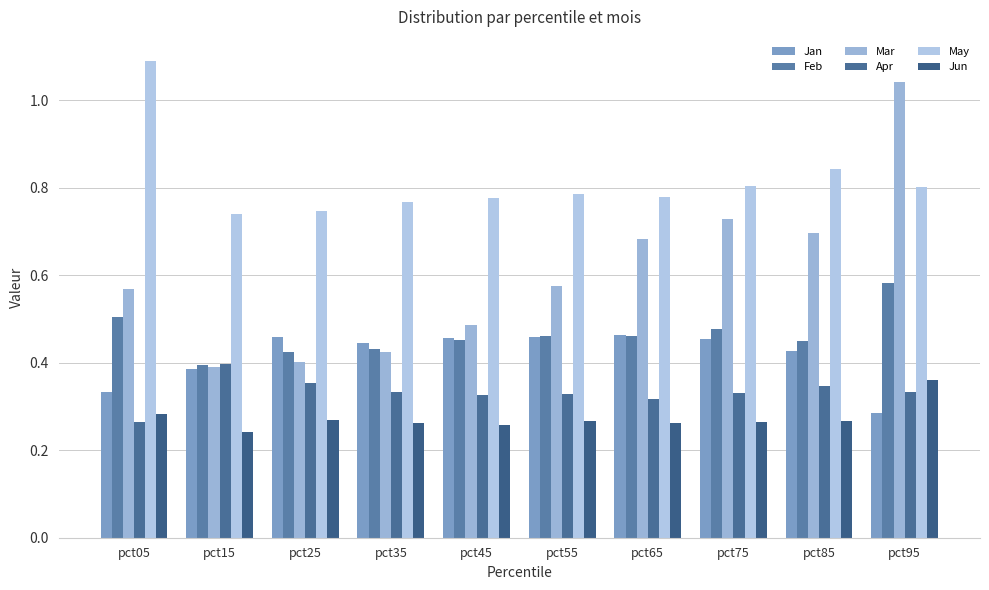

What is the greatest value displayed?

1.1